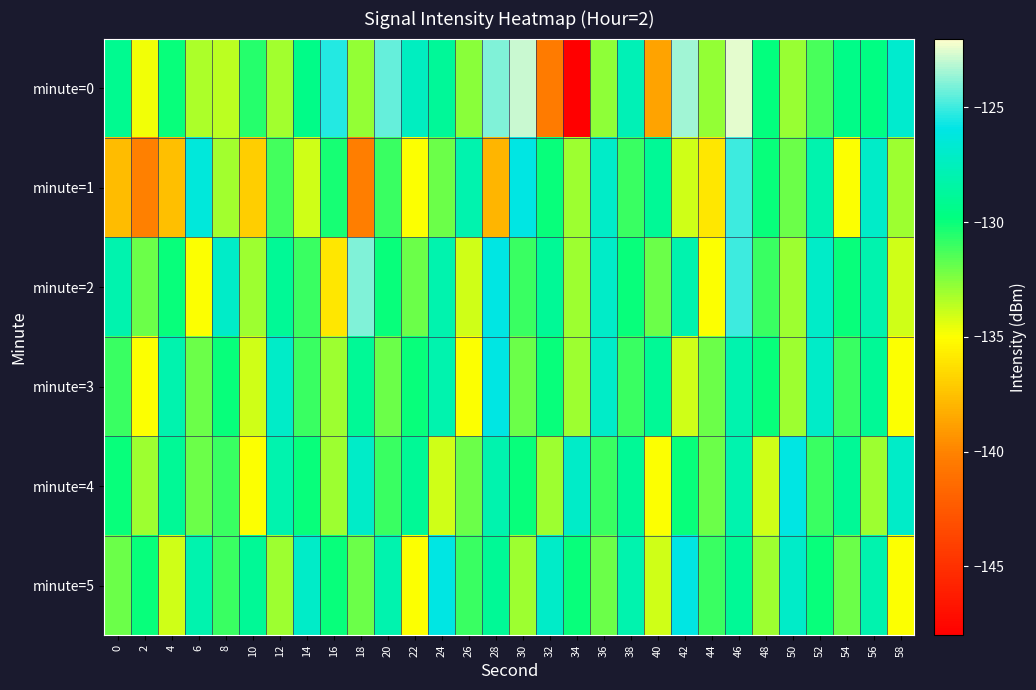

What is the greatest value displayed?

-122.4